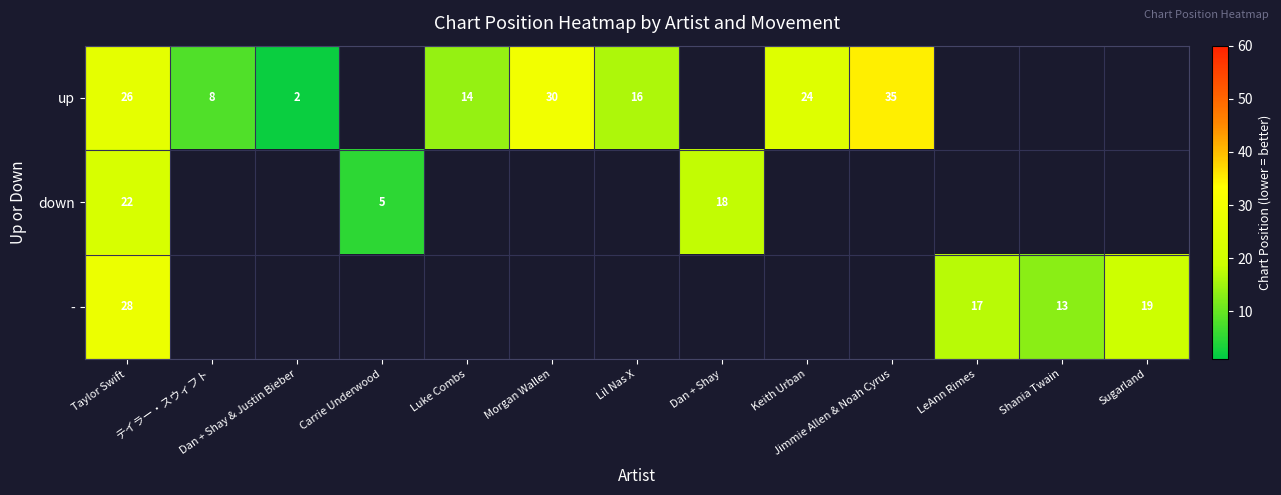

What is the spread (max minus min) of values at Taylor Swift?

6